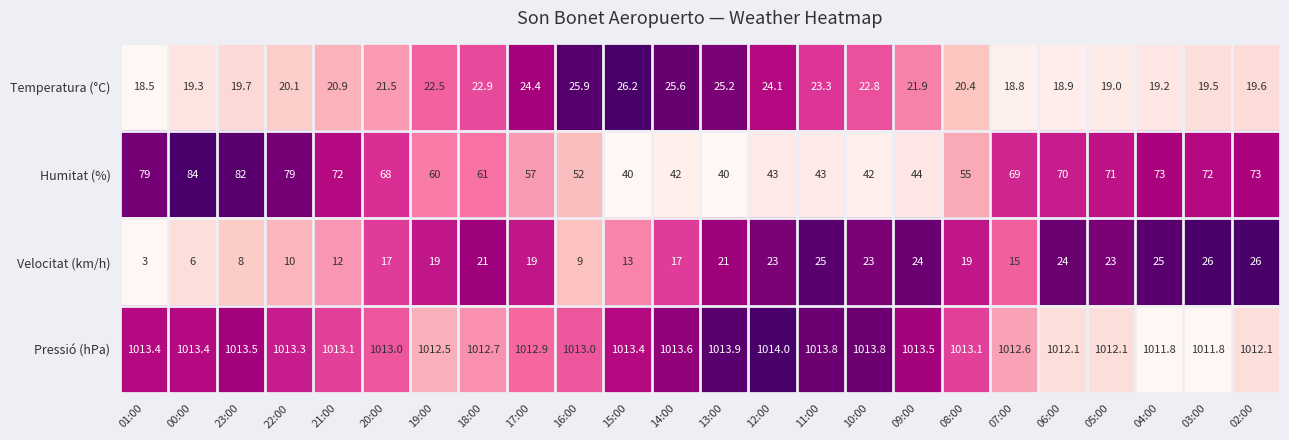

Where does the Pressió (hPa) series first go above 1013?

01:00